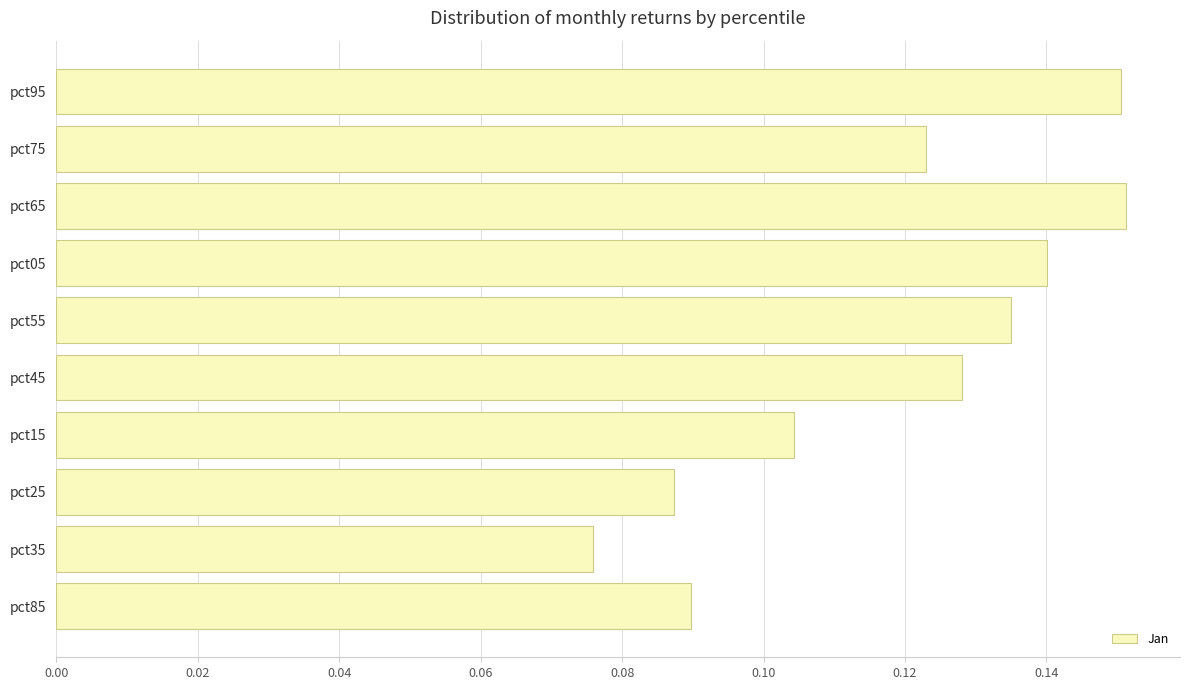

Which category has the lowest value across all series?

pct35